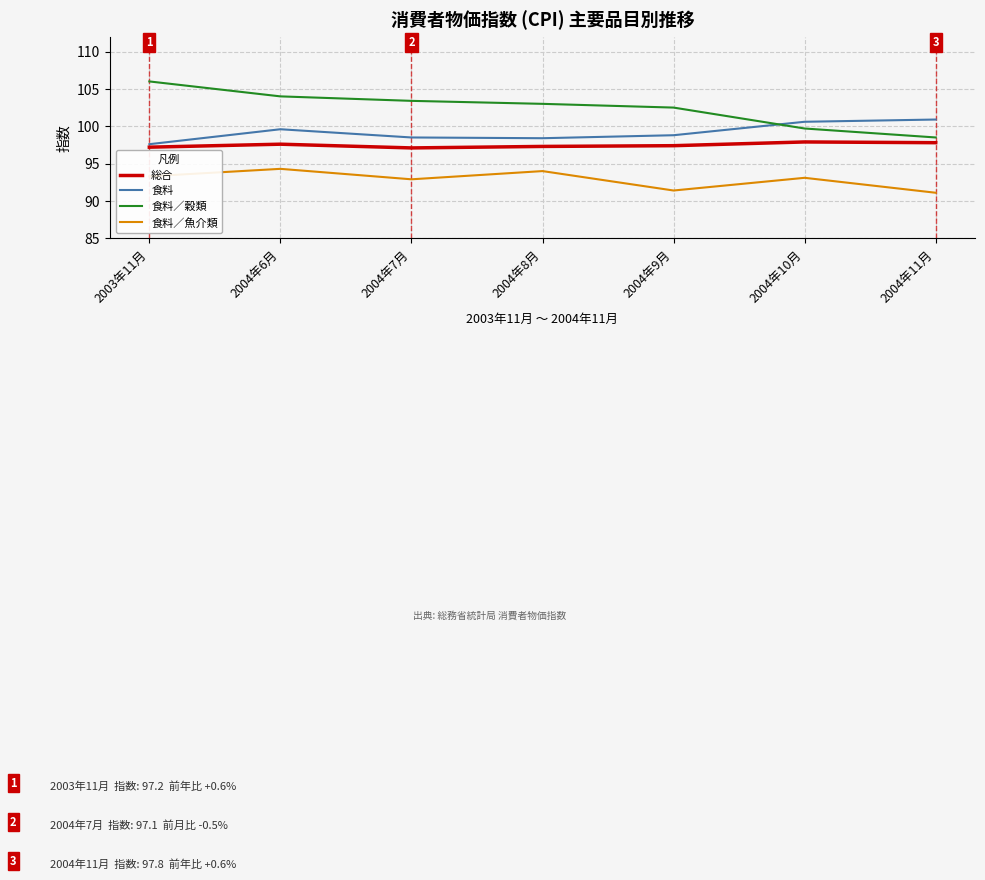

True or false: 食料／魚介類 and 食料 intersect in this chart.

False